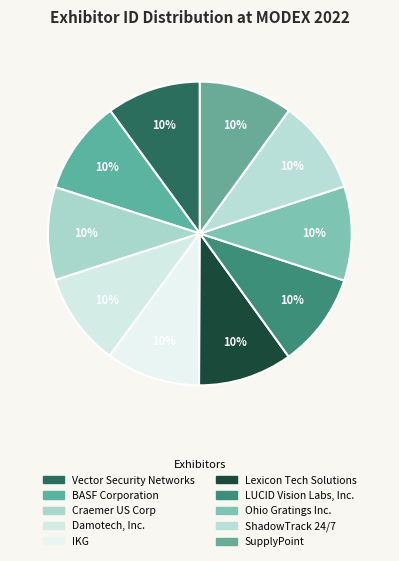

Count the number of slices in the pie.

10